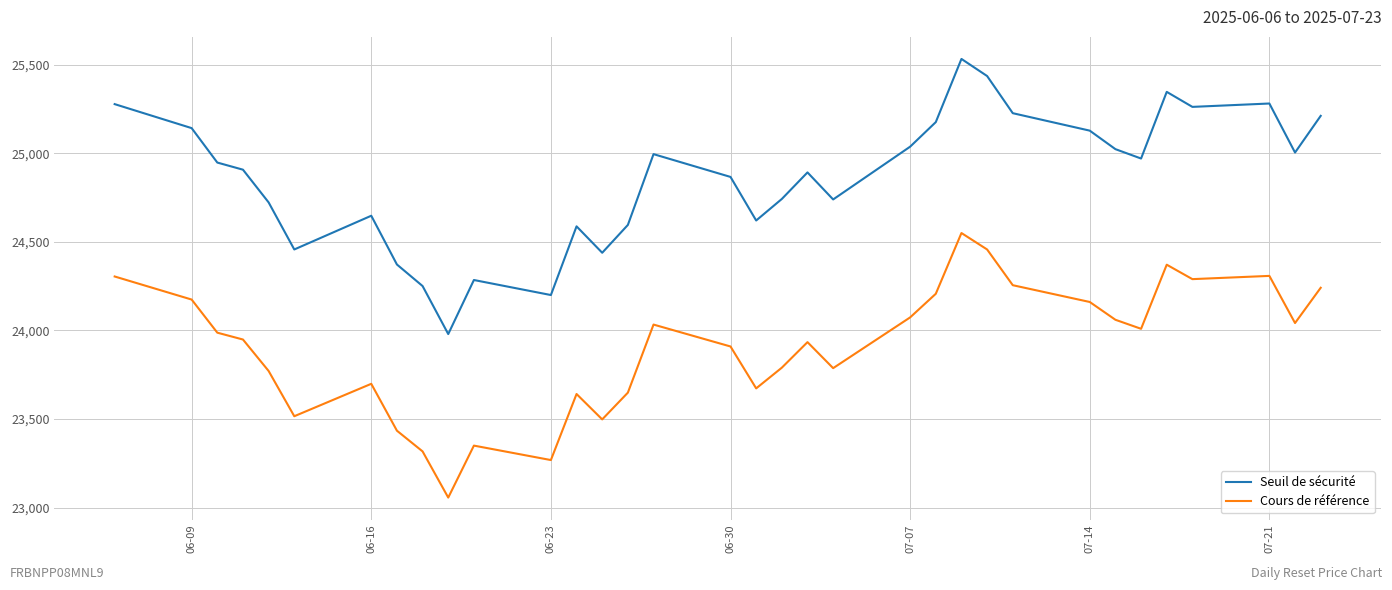

Rank the series by their average value, from lowest to highest.

Cours de référence, Seuil de sécurité